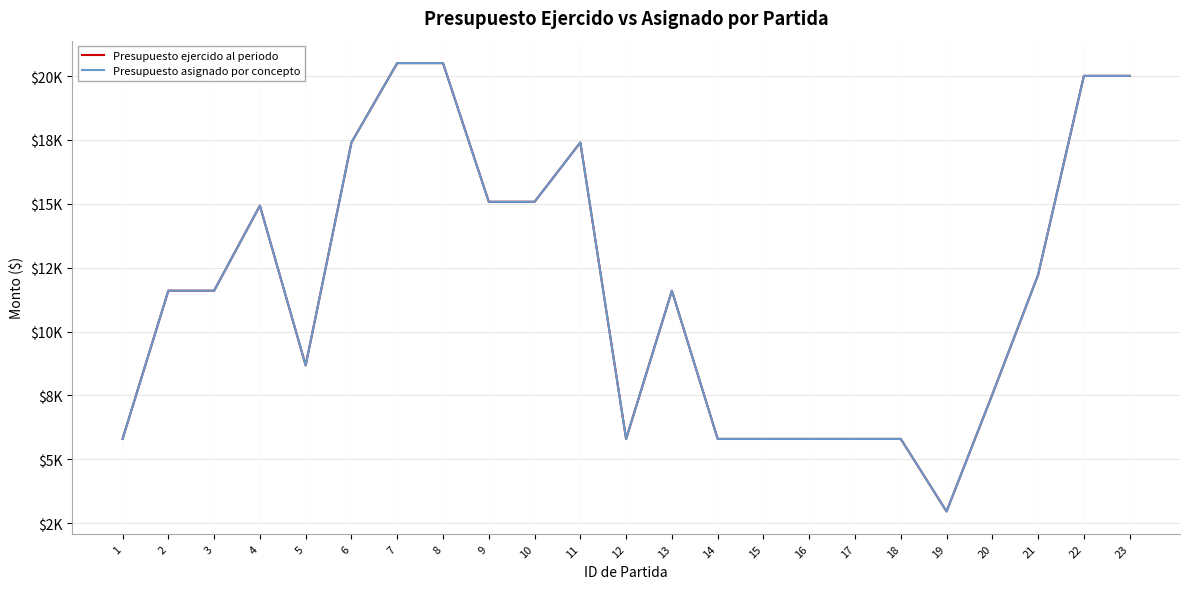

The Presupuesto ejercido al periodo series shows 28016.2 at 11. True or false?

False